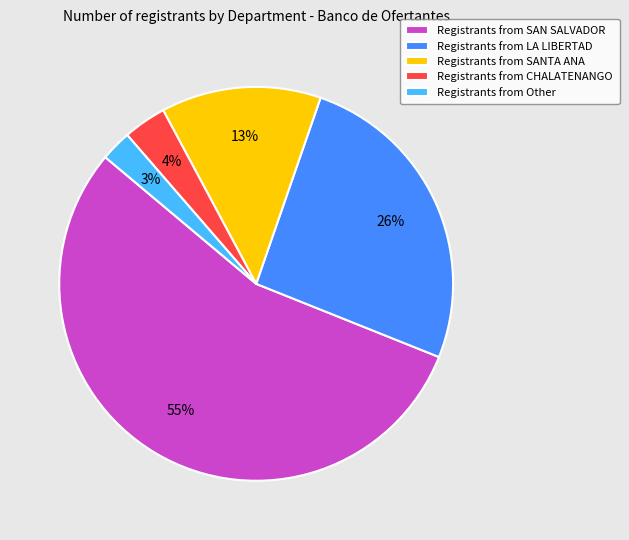

True or false: Registrants from SANTA ANA accounts for 22% of the total.

False